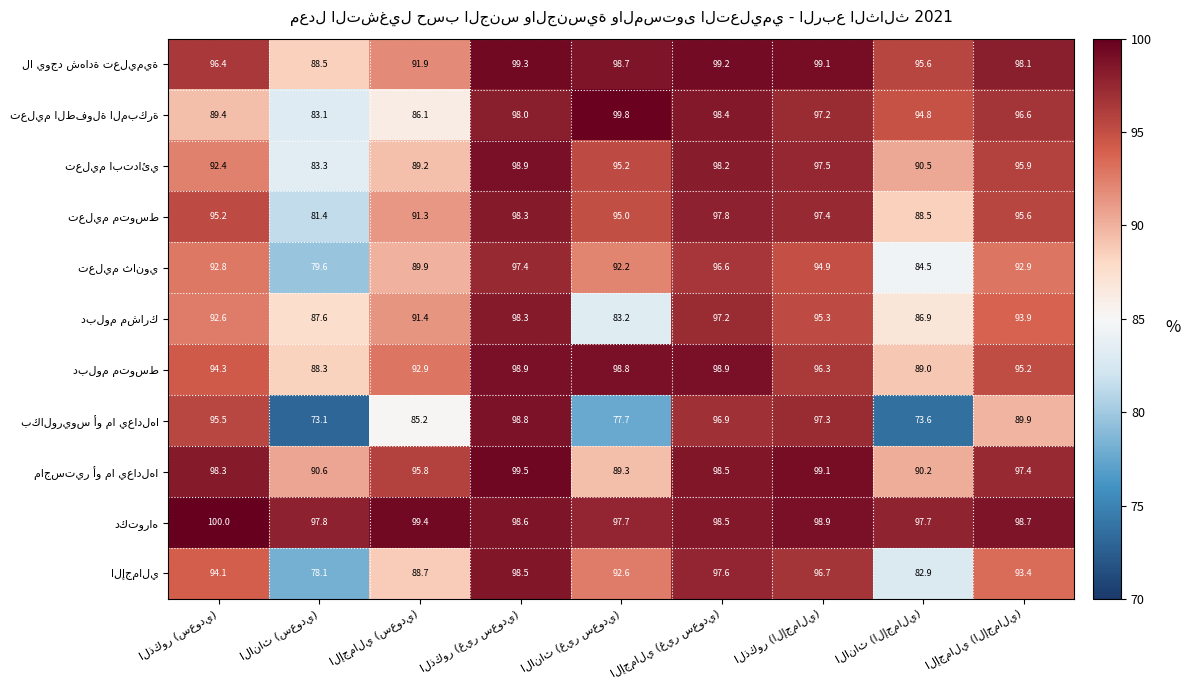

What is the smallest value displayed?

73.1